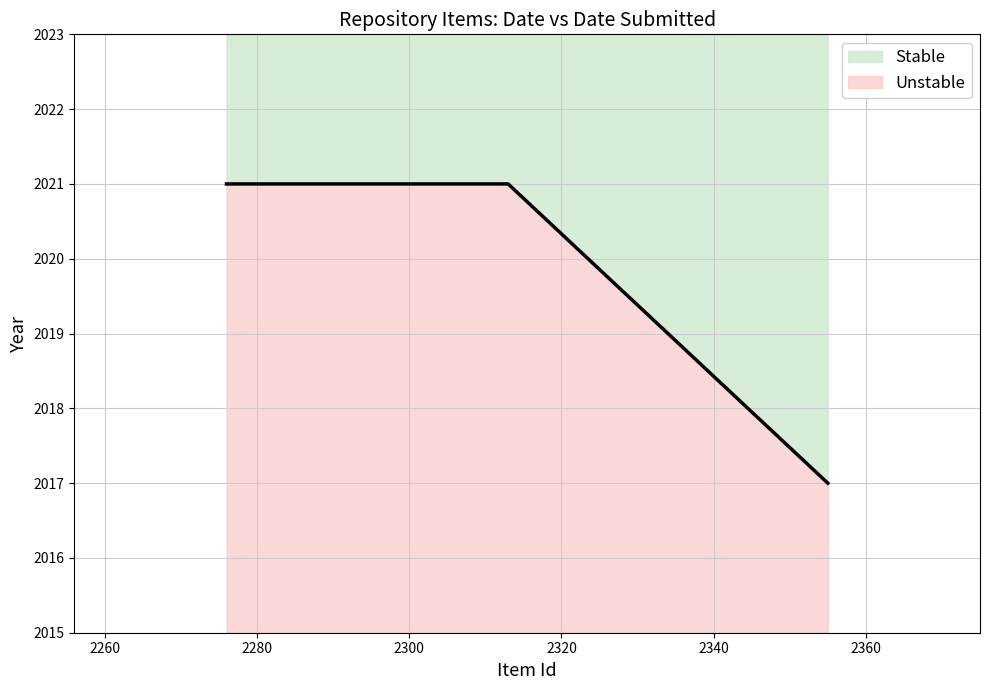

The value of Date Submitted at 2313 is 3075. True or false?

False